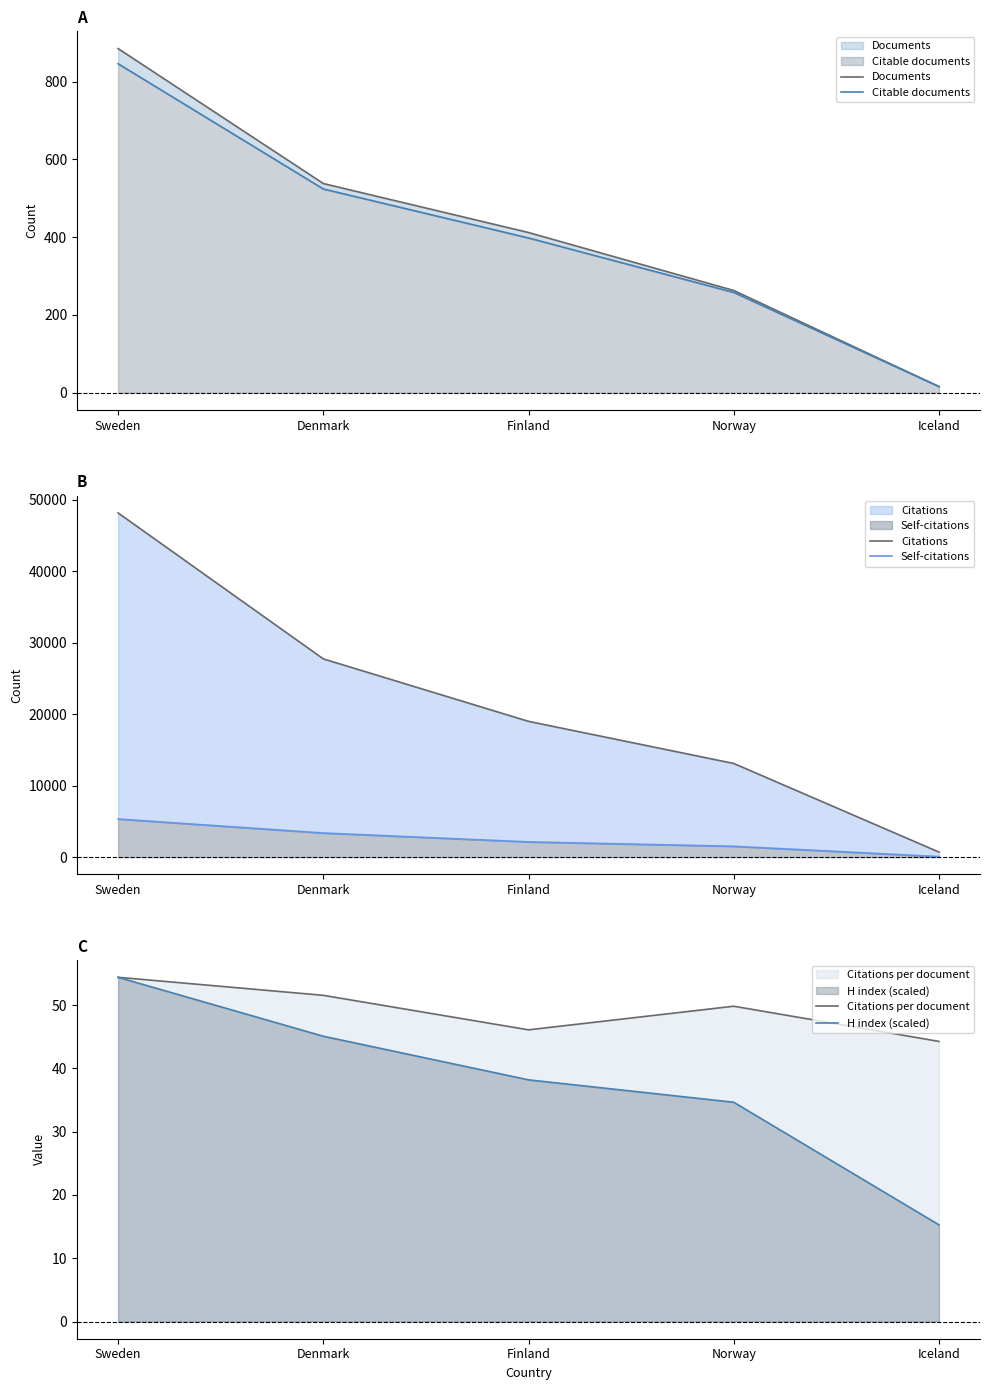

Which series has the widest spread of values?

Citations